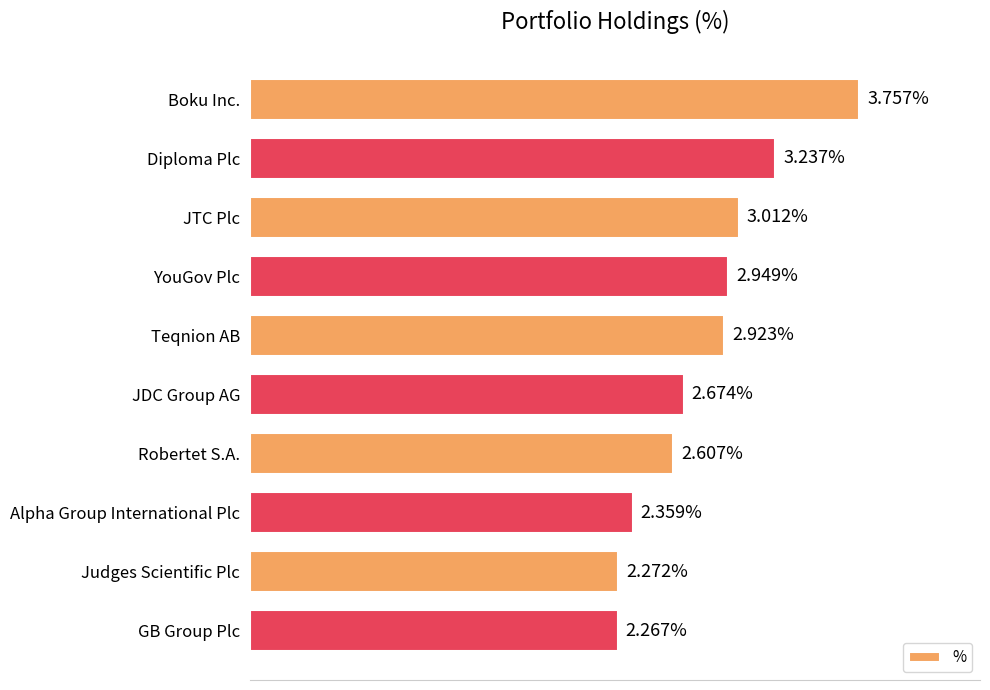

Between GB Group Plc and Robertet S.A., which is larger?

Robertet S.A.